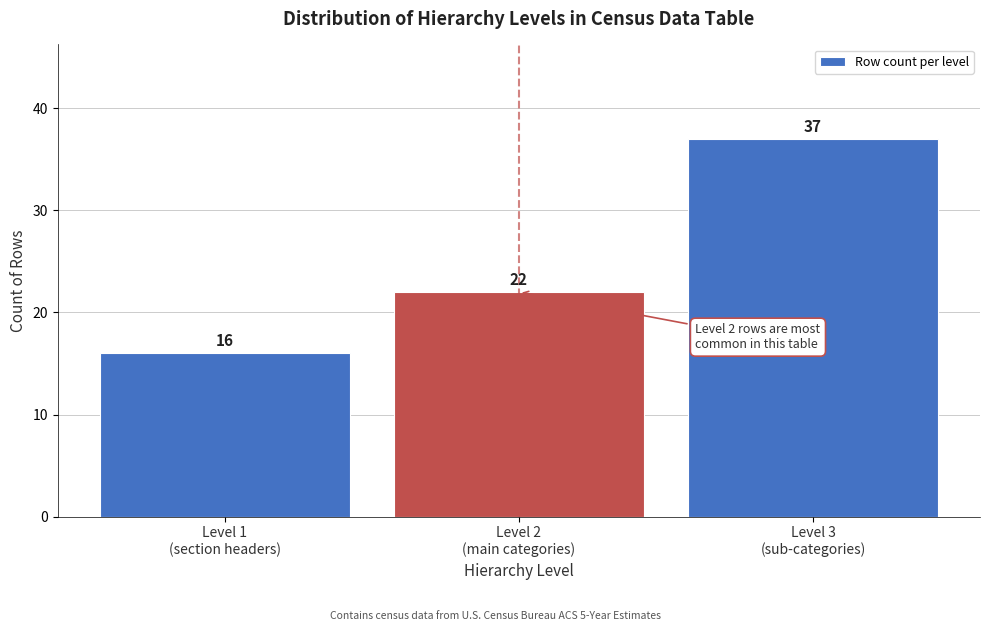

Reading left to right, transcribe all the data shown in this chart.

16	22	37